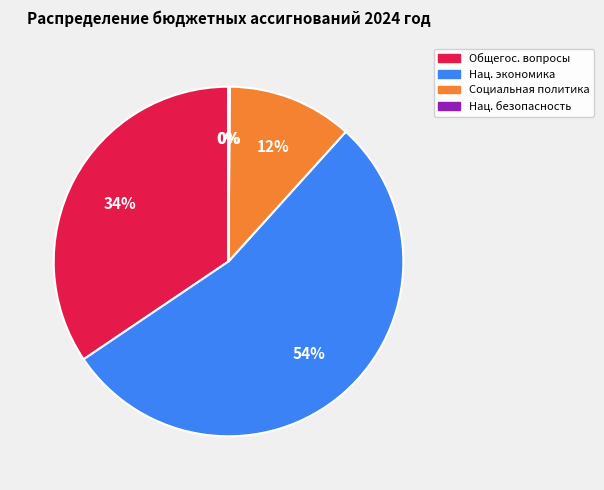

To the nearest percent, what is the difference between the largest and smallest slice percentages?

54%